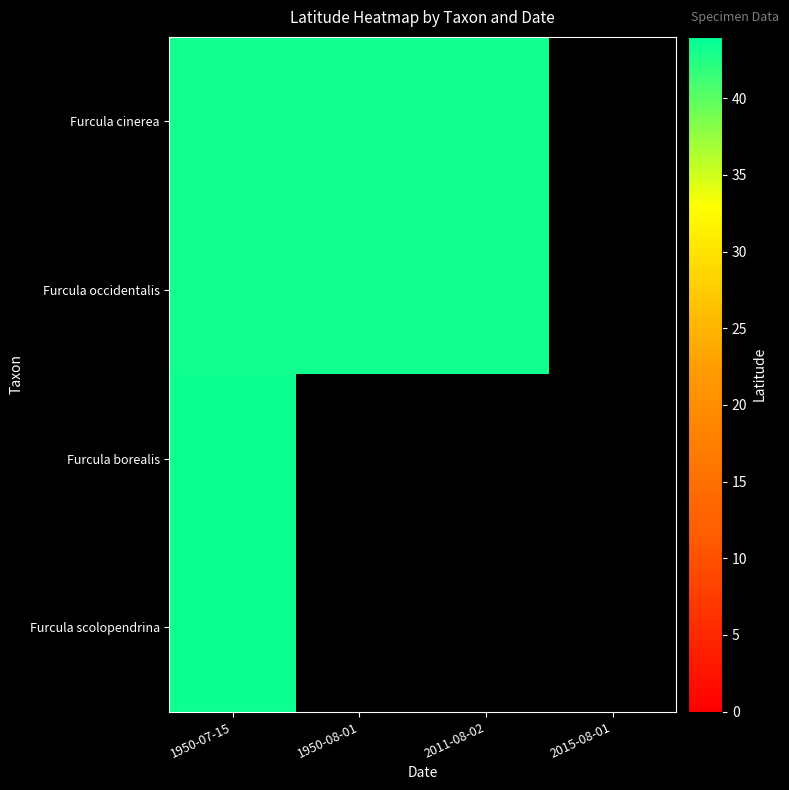

List the series in order of their peak value, highest first.

Furcula borealis, Furcula scolopendrina, Furcula cinerea, Furcula occidentalis